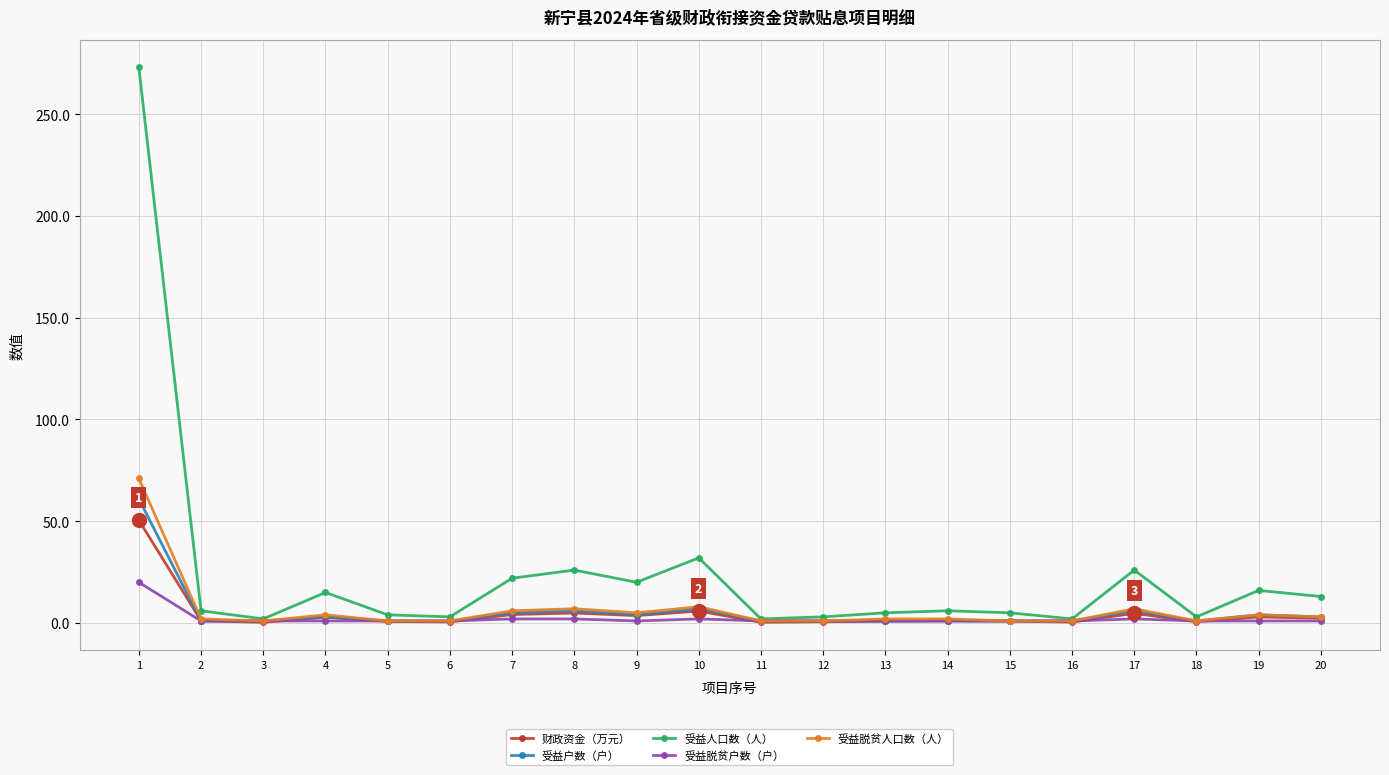

Which series has the largest total across all categories?

受益人口数（人）